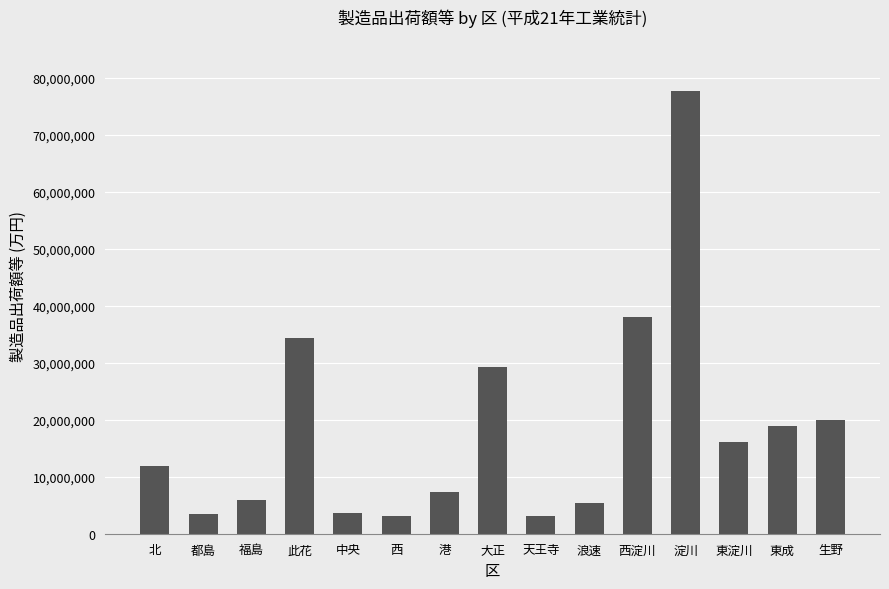

What is the value of the 9th bar from the left?

3134662